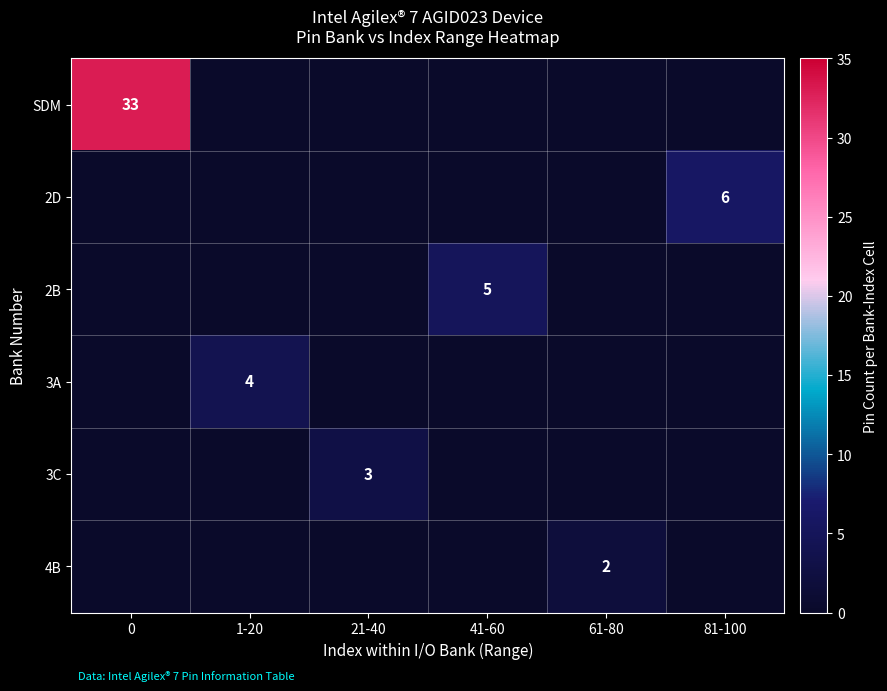

What is the spread (max minus min) of values at 41-60?

5